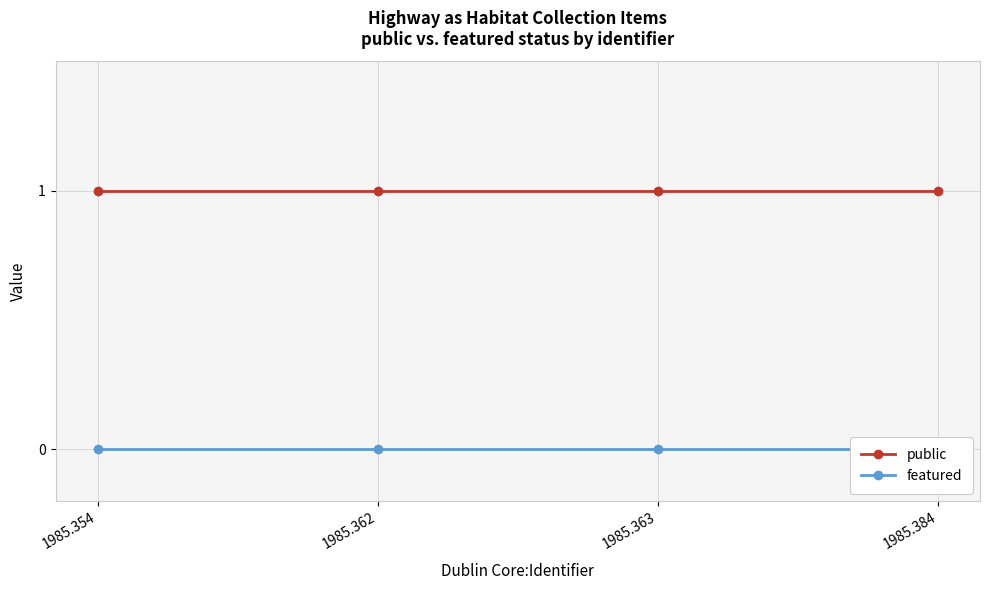

How many lines are shown in the chart?

2